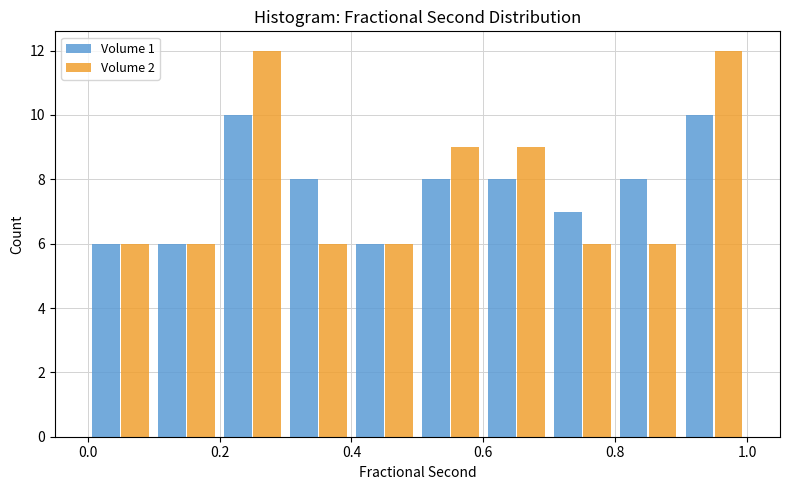

What is the height of the Volume 1 bar covering 0.7 to 0.8 on the x-axis? The values are not printed on the chart, so give them approximately, as read against the axis.

7